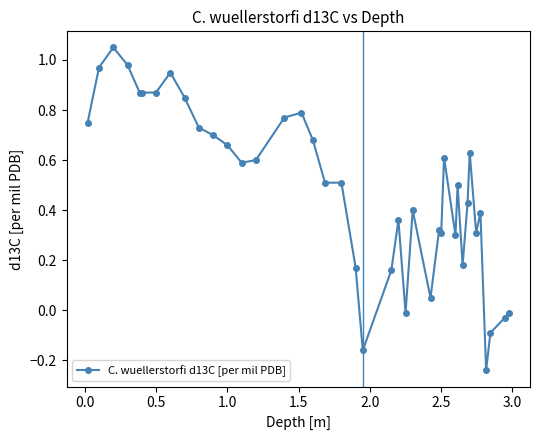

What is the sum of all values?

19.3